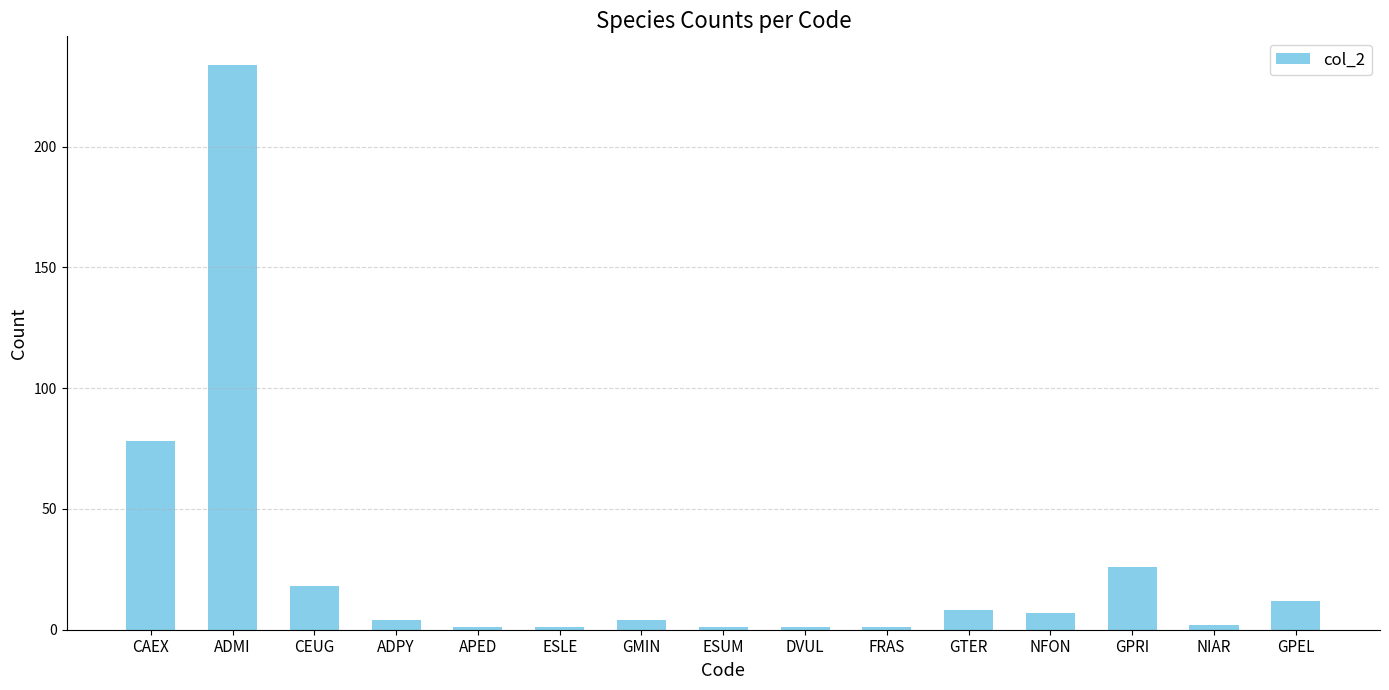

At which category does the chart reach its peak across all series?

ADMI